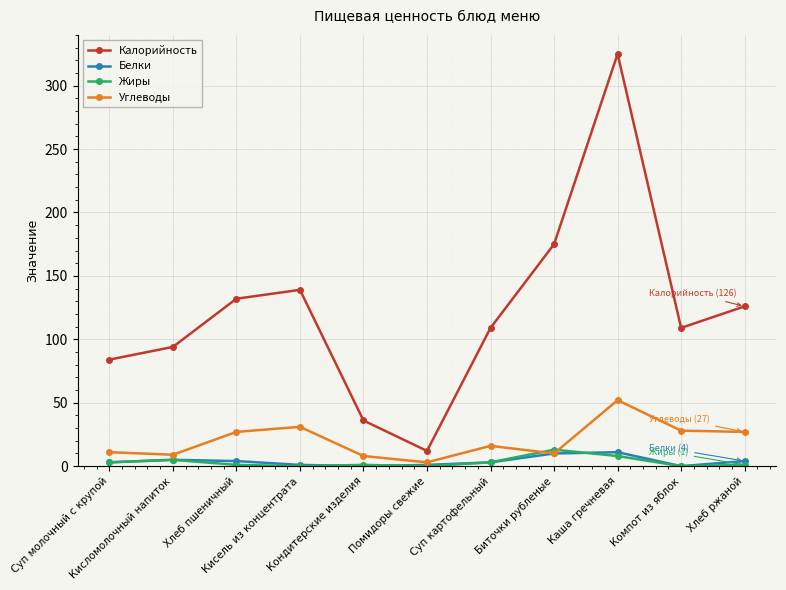

What is the highest value of the Жиры series?

13